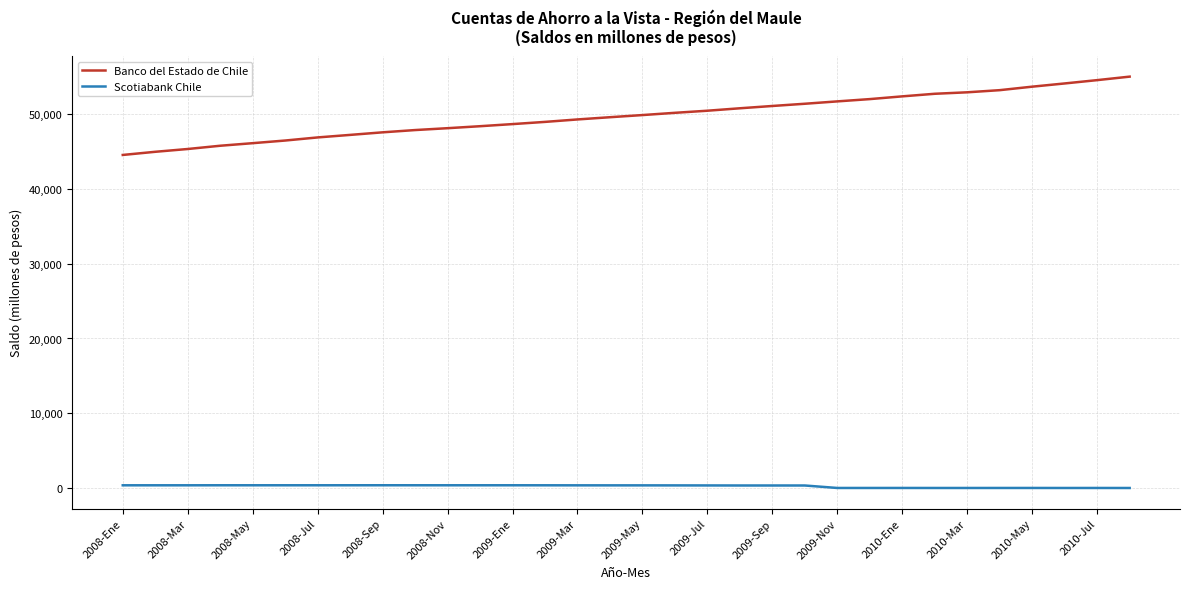

Which series has the widest spread of values?

Banco del Estado de Chile